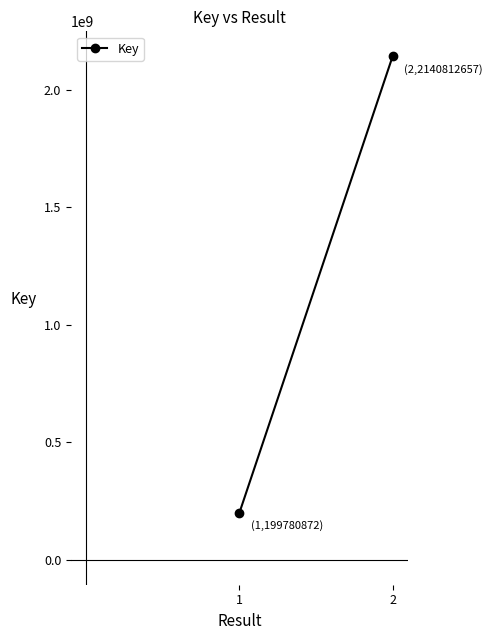

Is this an area chart (filled region under the line)?

No